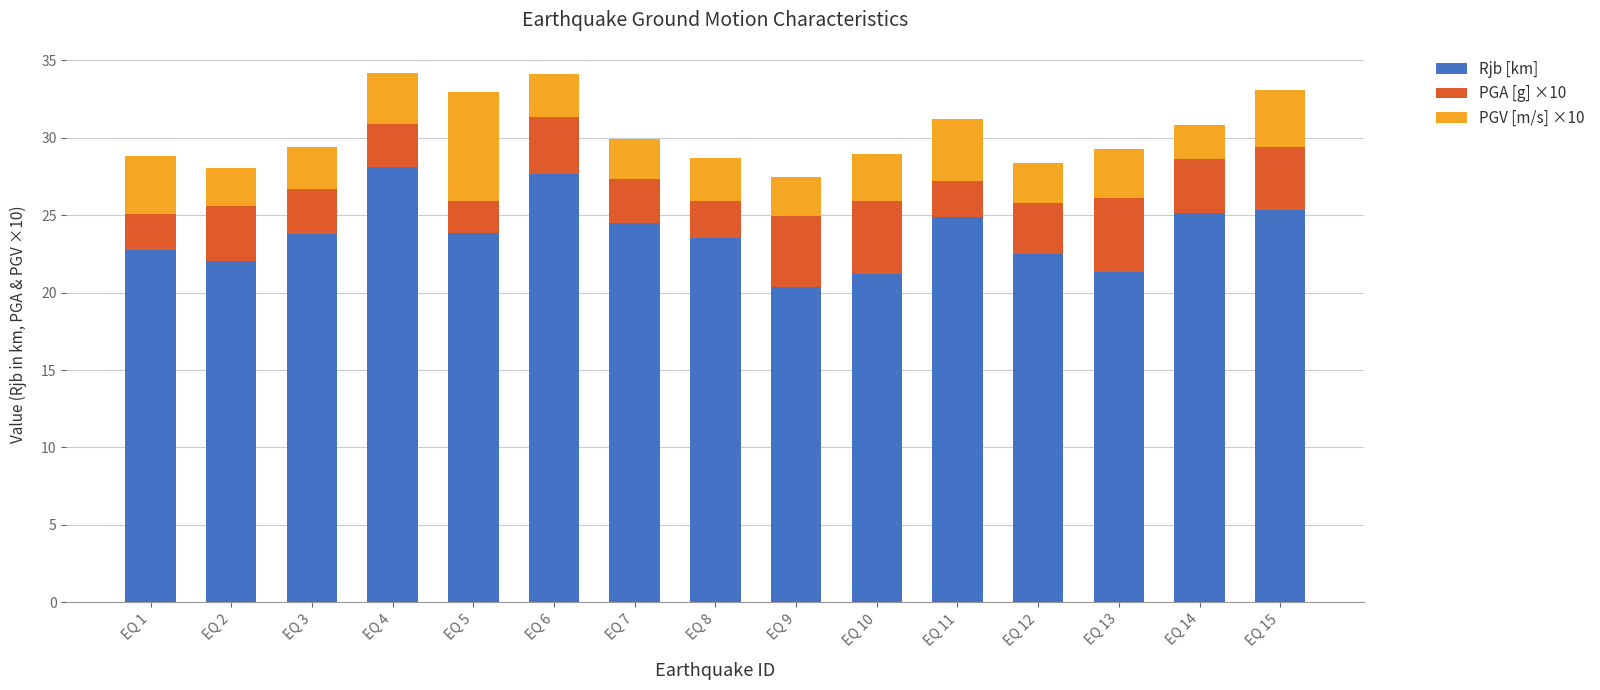

What are all the series names shown in the legend?

Rjb [km], PGA [g] ×10, PGV [m/s] ×10